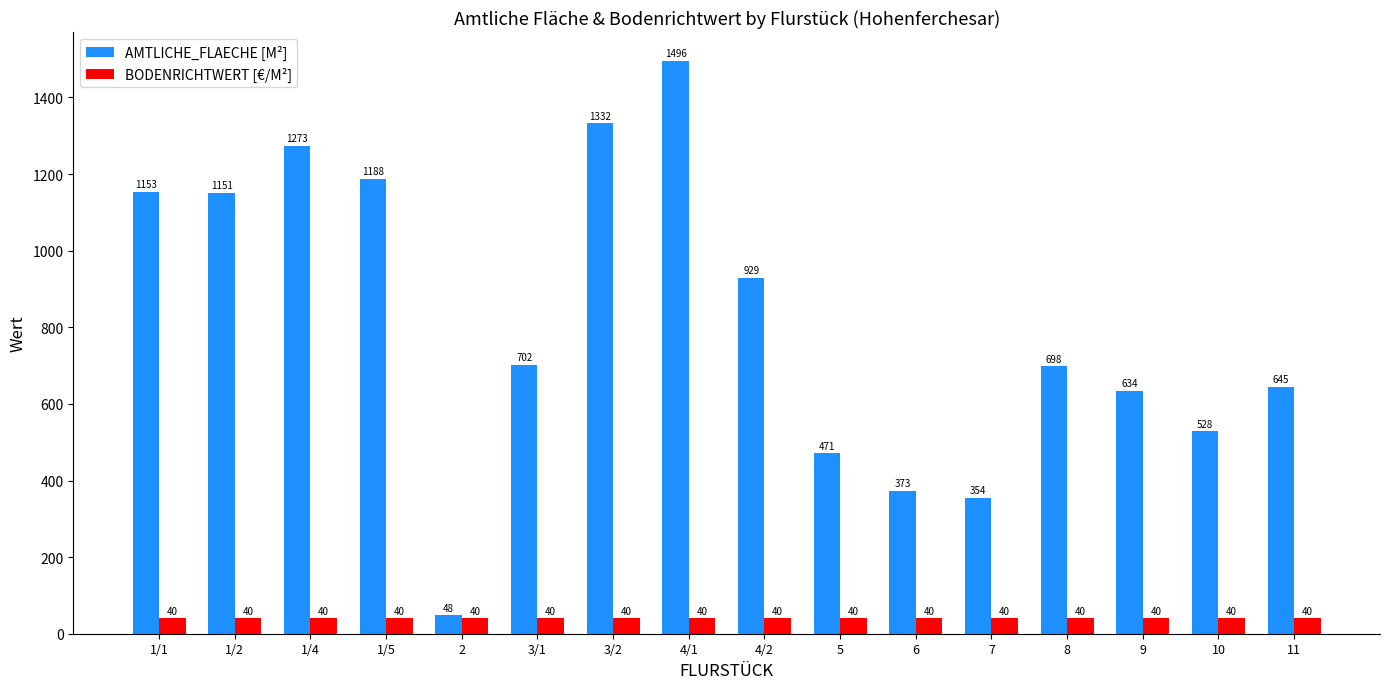

Reading right to left, list all the values displayed in this chart.

AMTLICHE_FLAECHE [M²]: 645	528	634	698	354	373	471	929	1496	1332	702	48	1188	1273	1151	1153
BODENRICHTWERT [€/M²]: 40	40	40	40	40	40	40	40	40	40	40	40	40	40	40	40